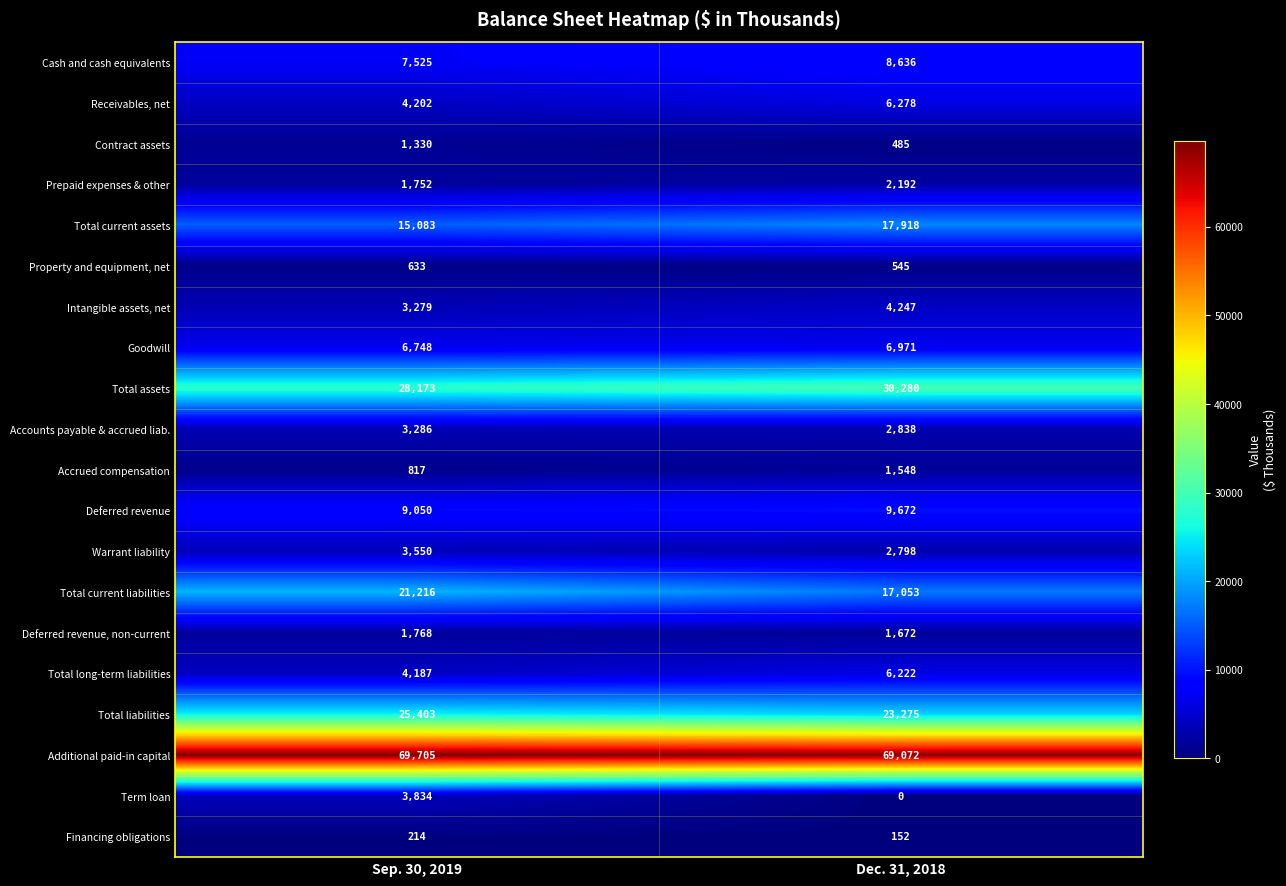

Is it true that Total current liabilities equals 3909 at Dec. 31, 2018?

False